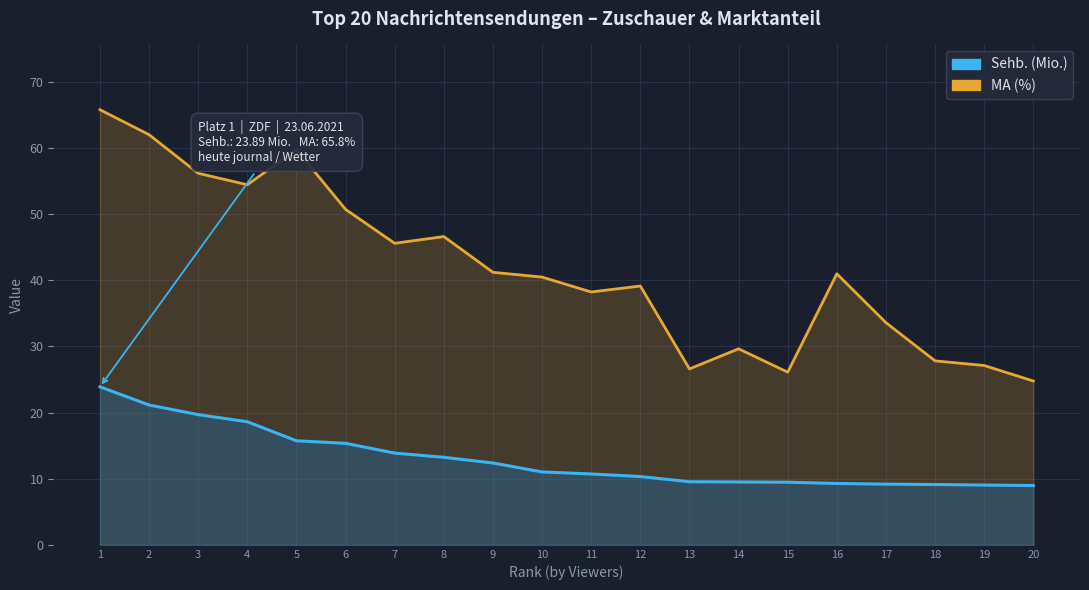

What is the total value across all series at 2?

83.2